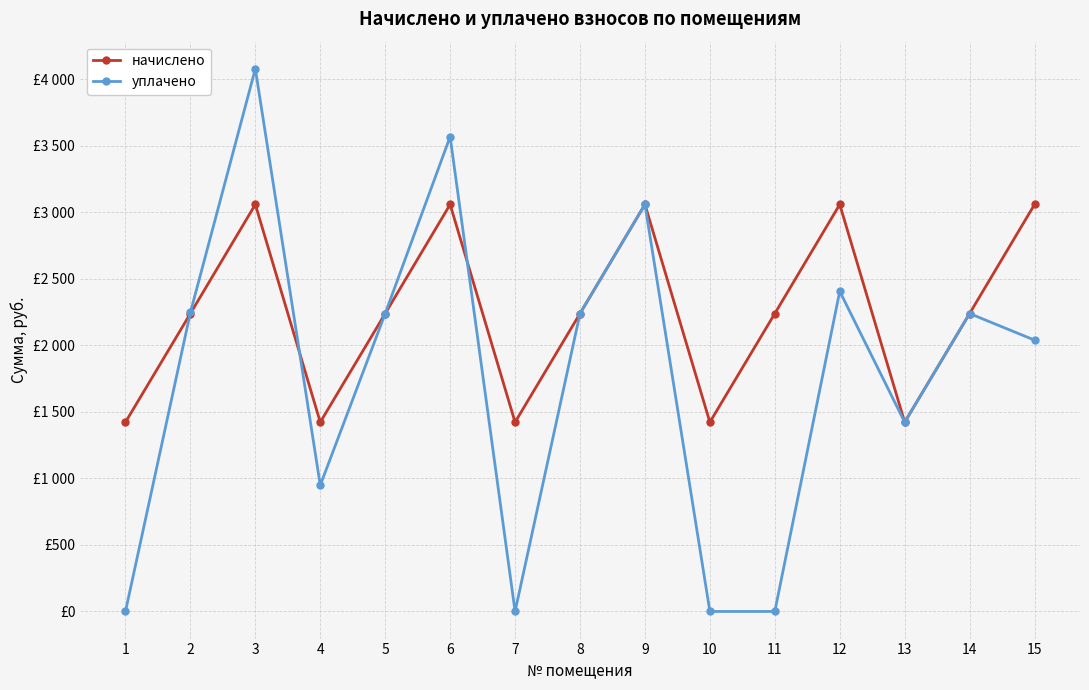

What is the minimum value for начислено?

1422.4